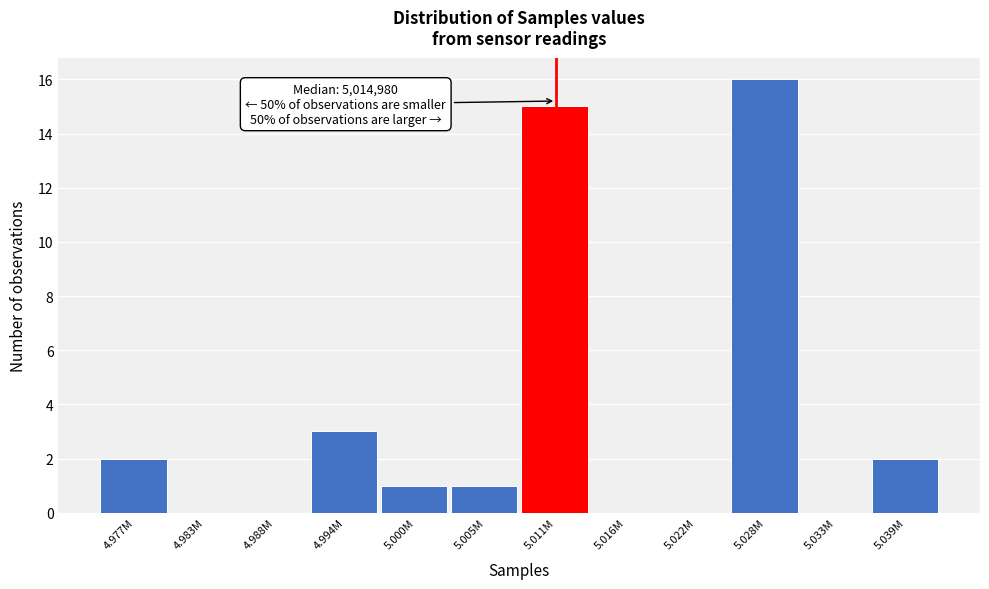

Reading right to left, extract all data points from this chart.

5.039M=2	5.033M=0	5.028M=16	5.022M=0	5.016M=0	5.011M=15	5.005M=1	5.000M=1	4.994M=3	4.988M=0	4.983M=0	4.977M=2